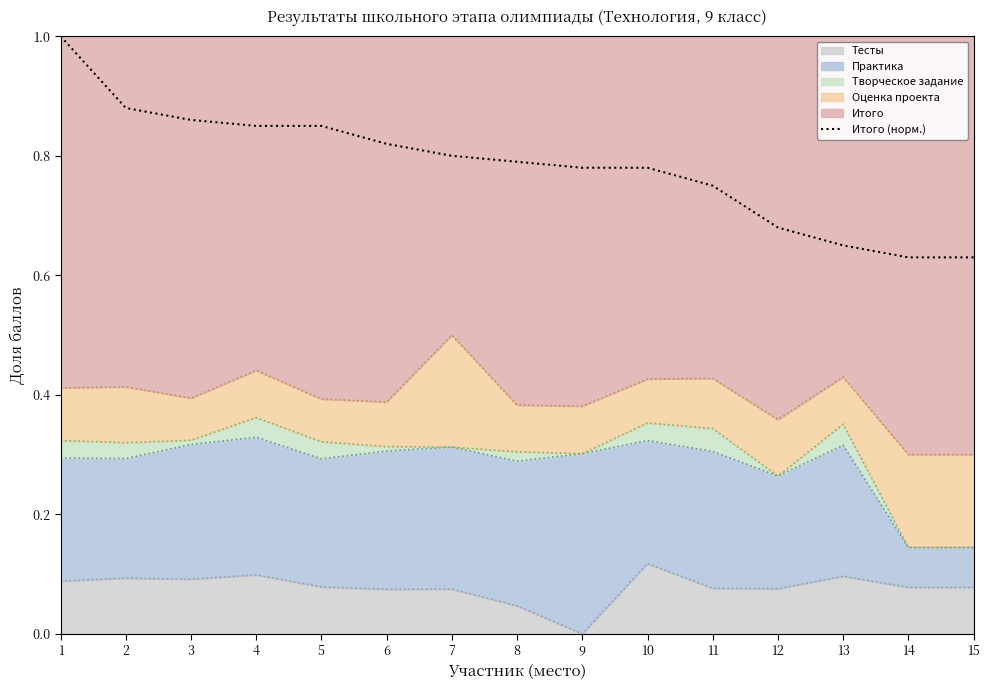

Reading left to right, what are all the values shown in this chart?

1=1.0	2=0.9	3=0.9	4=0.8	5=0.8	6=0.8	7=0.8	8=0.8	9=0.8	10=0.8	11=0.8	12=0.7	13=0.7	14=0.6	15=0.6